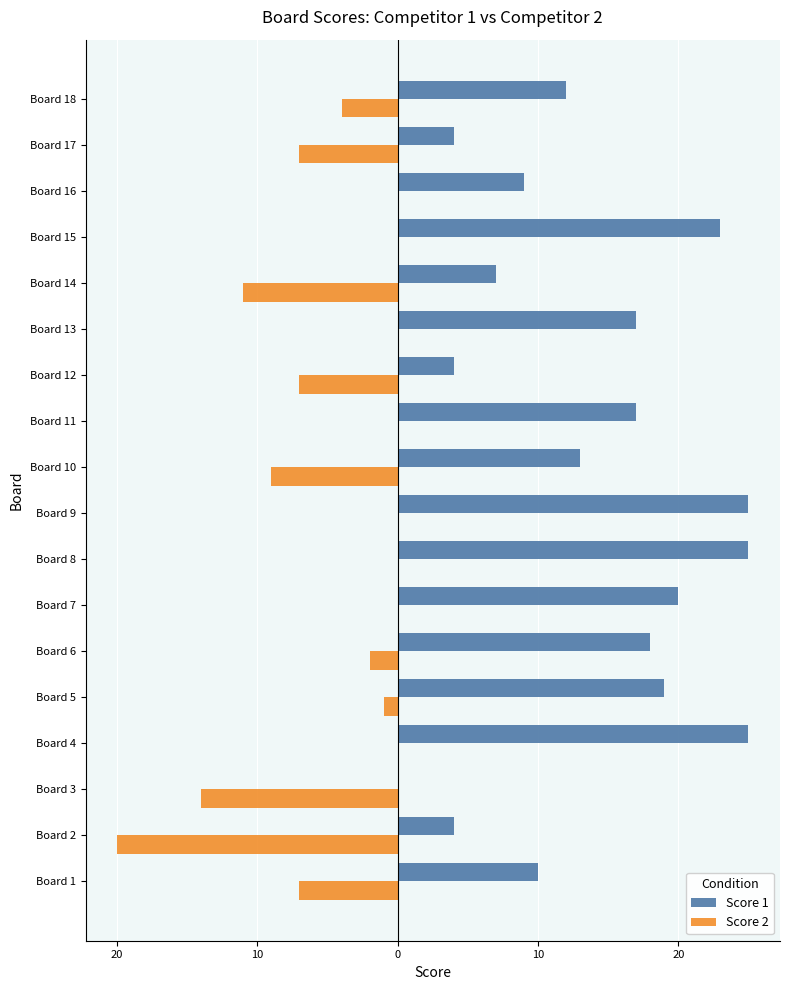

What are all the series names shown in the legend?

Score 1, Score 2